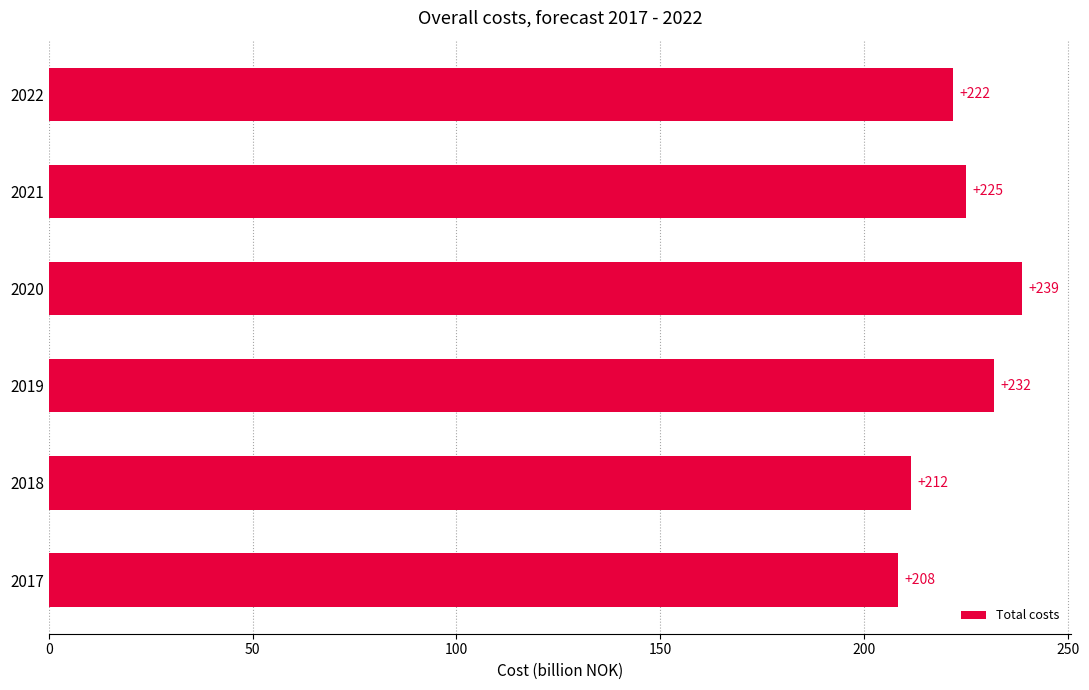

Where is the data nearest to the value 223?

2022